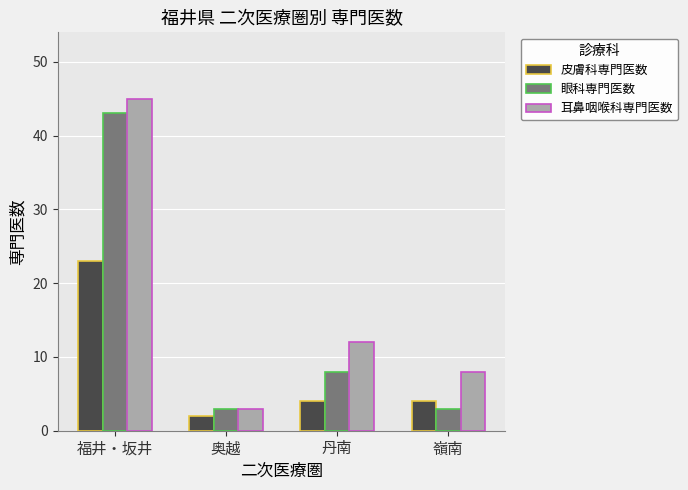

The 眼科専門医数 series shows 19 at 福井・坂井. True or false?

False